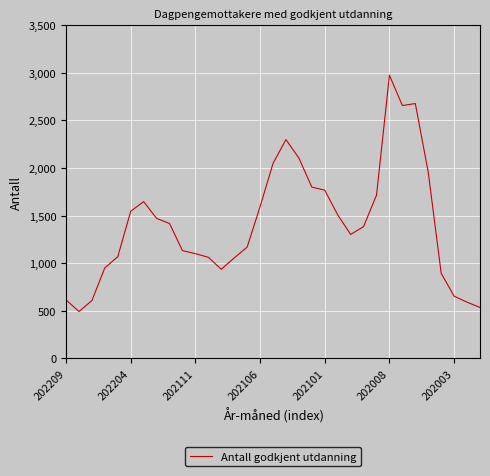

What is the difference between the maximum and minimum values?

2483